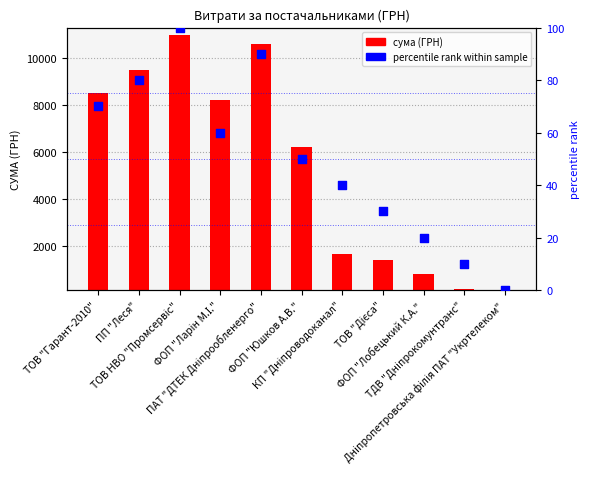

At how many categories does at least one series exceed 9116?

3